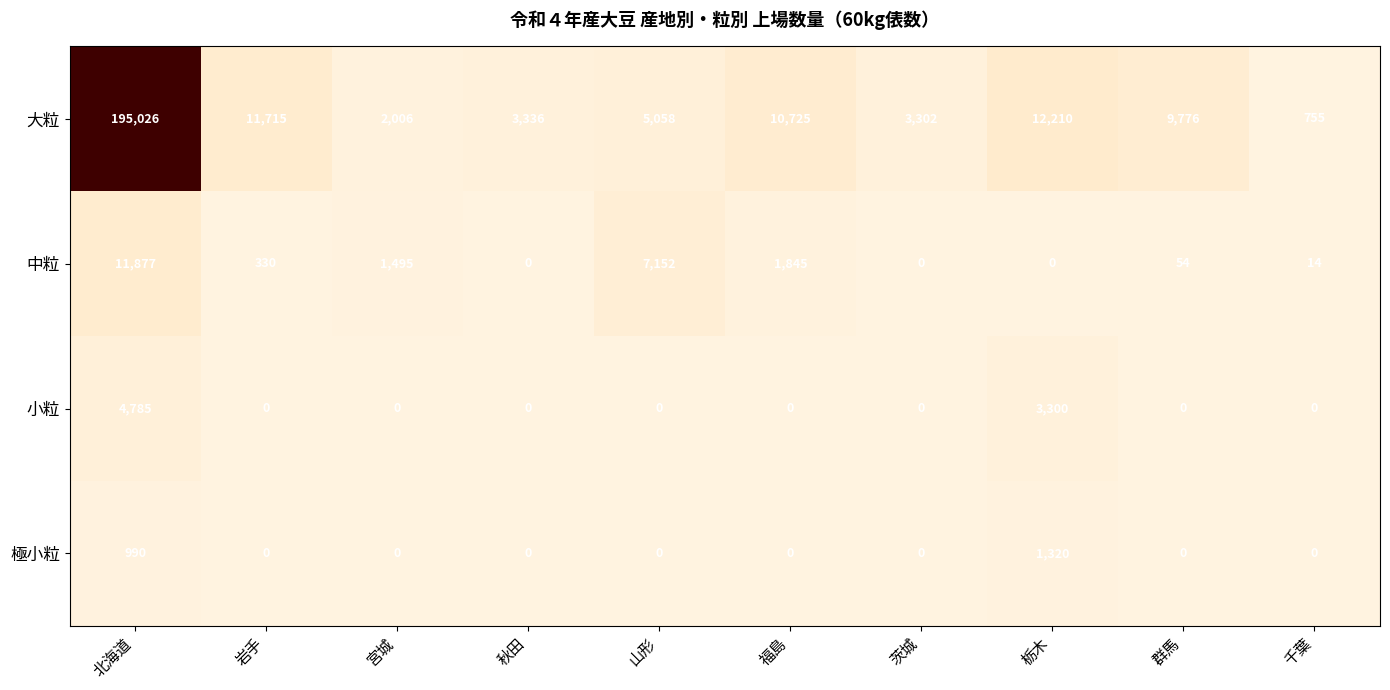

Which series has the widest spread of values?

大粒